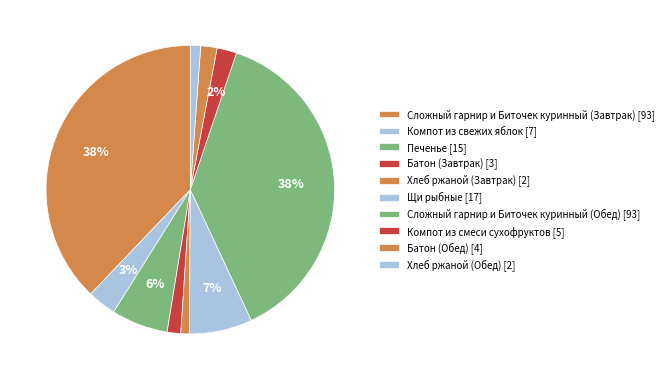

To the nearest percent, what is the difference between the Батон (Завтрак) and Сложный гарнир и Биточек куринный (Завтрак) slice percentages?

36%